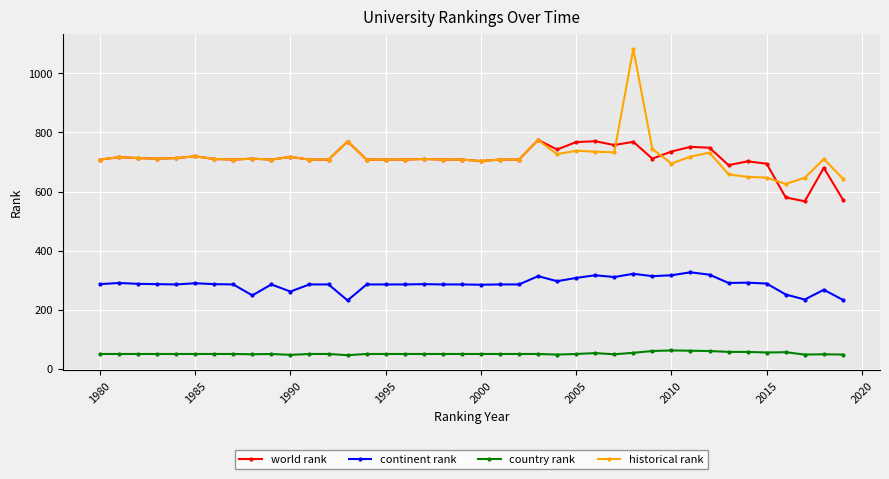

At how many categories does at least one series exceed 500?

40